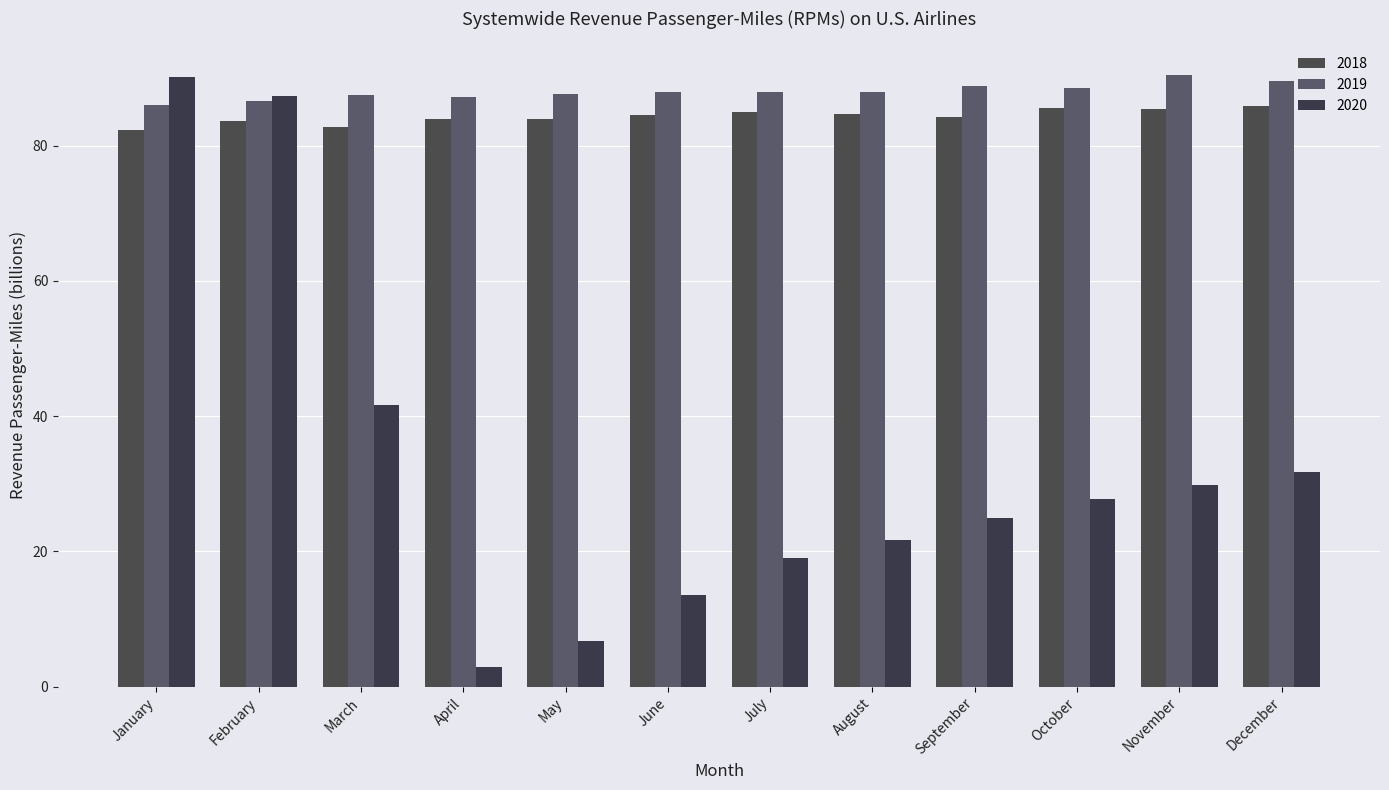

What value does the 2020 series have at April?

2.9